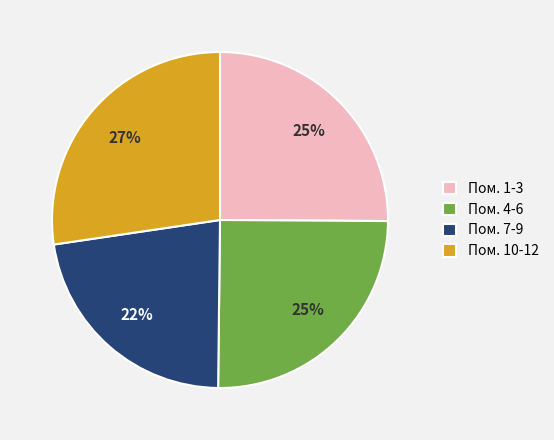

Between Пом. 7-9 and Пом. 1-3, which is larger?

Пом. 1-3